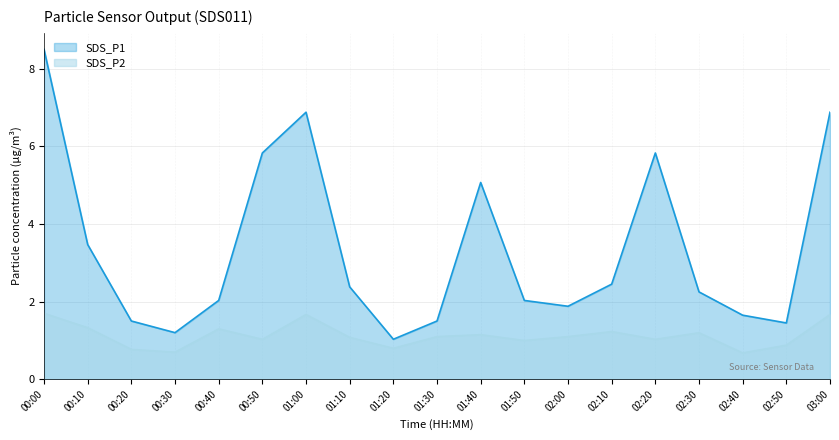

True or false: SDS_P1 and SDS_P2 intersect in this chart.

False